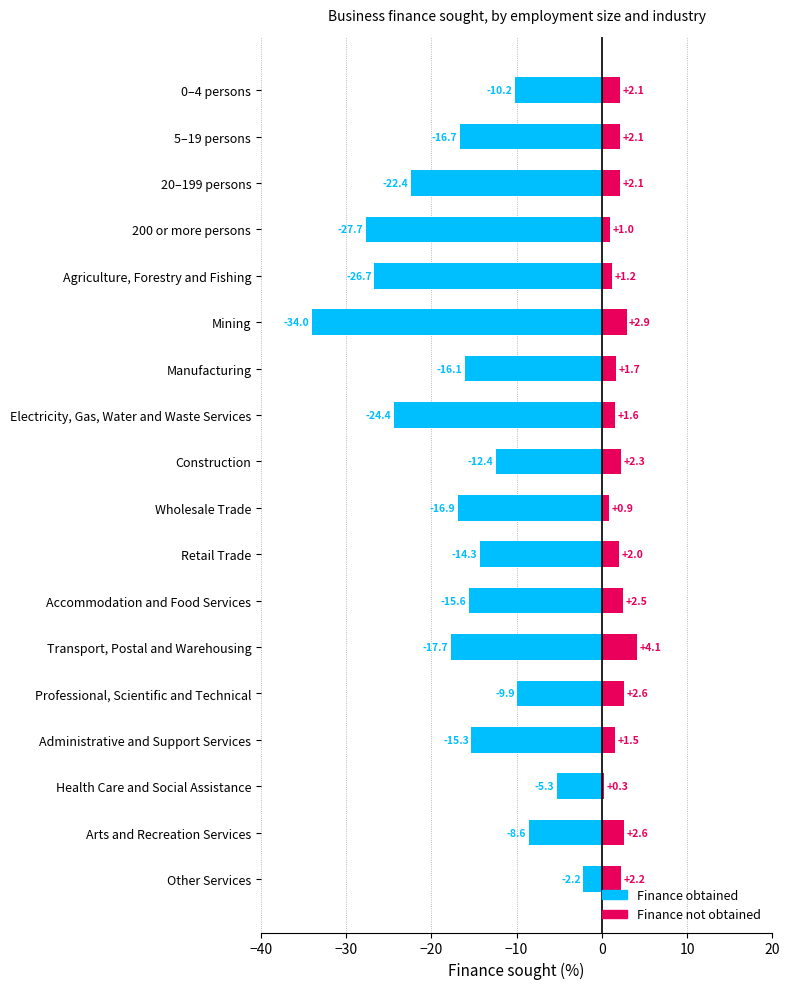

What is the total value across all series at Wholesale Trade?

-16.0